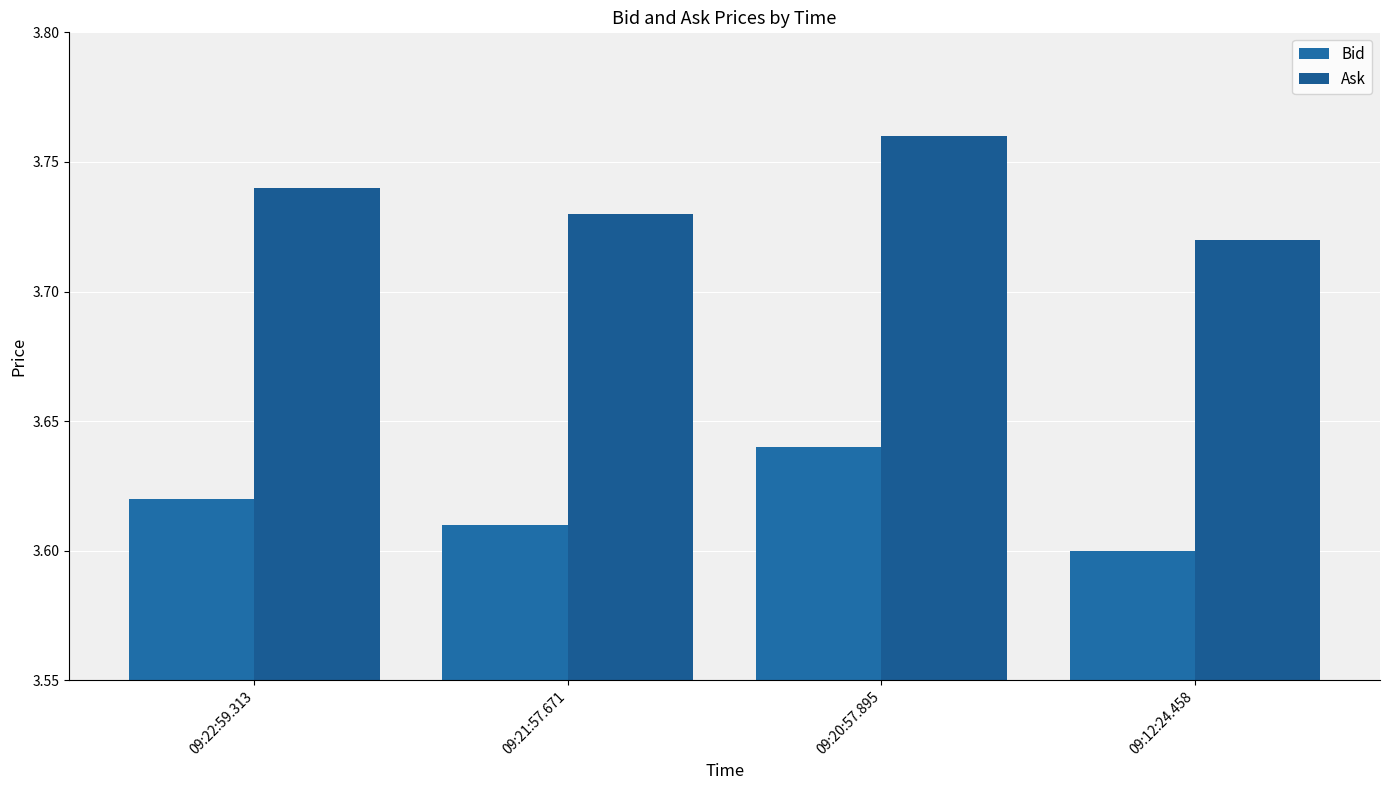

What is the label of the 2nd bar from the right?

09:20:57.895